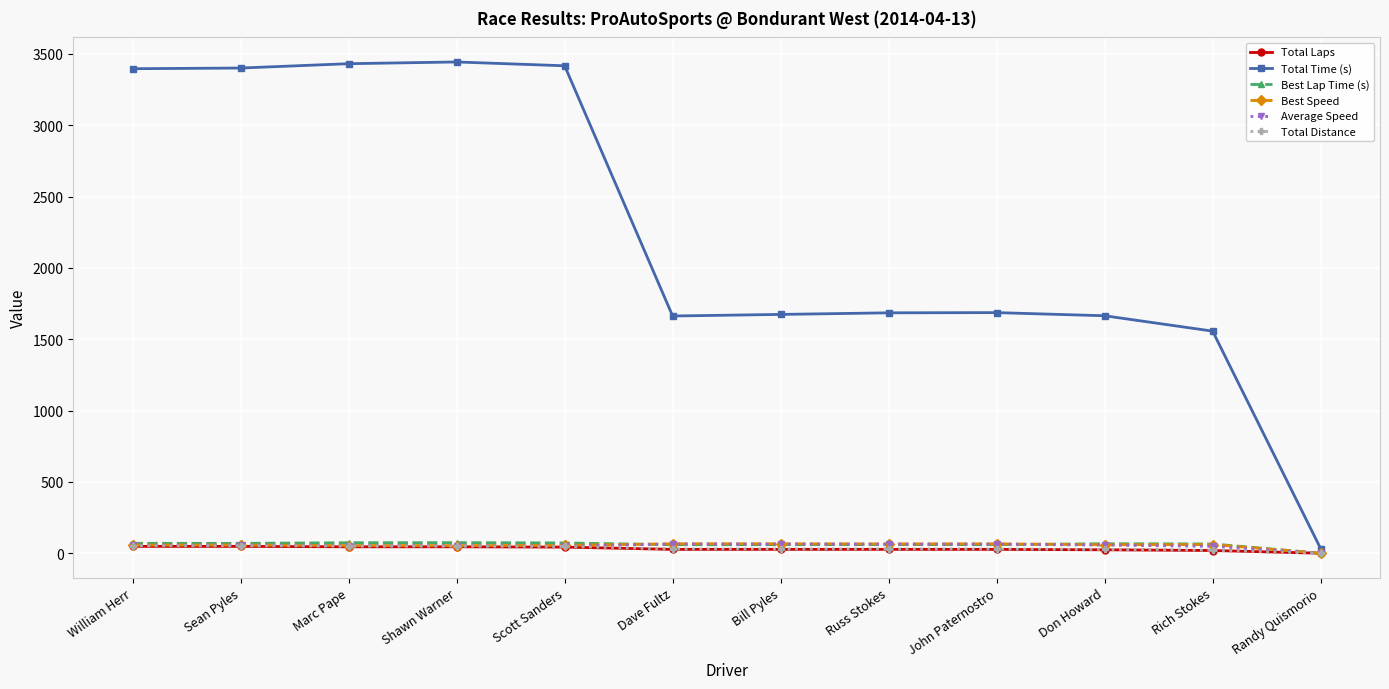

Does the chart display data point markers on the line(s)?

Yes